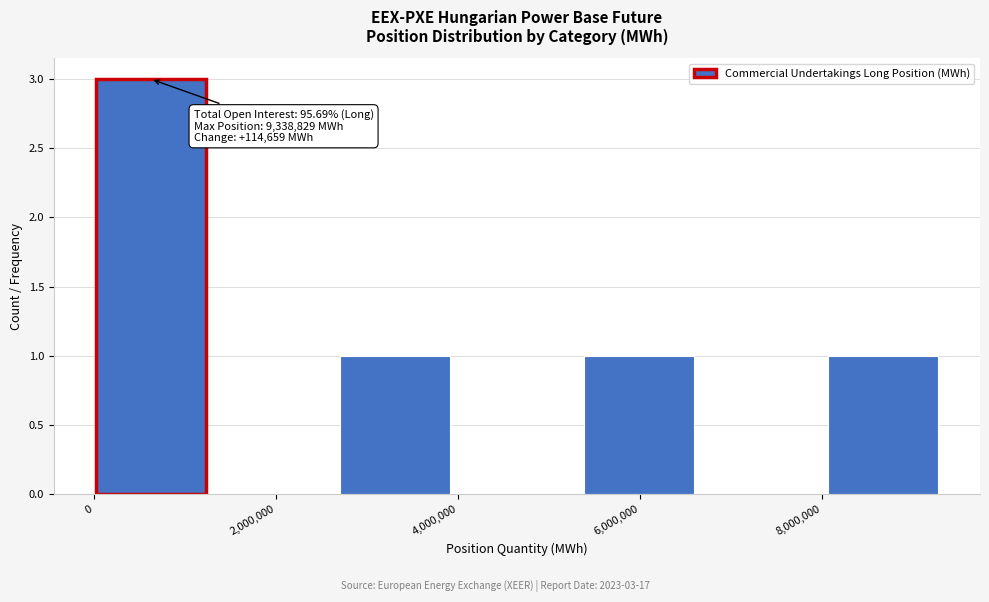

Over which range of the x-axis is the bar tallest?

0 to 1200000